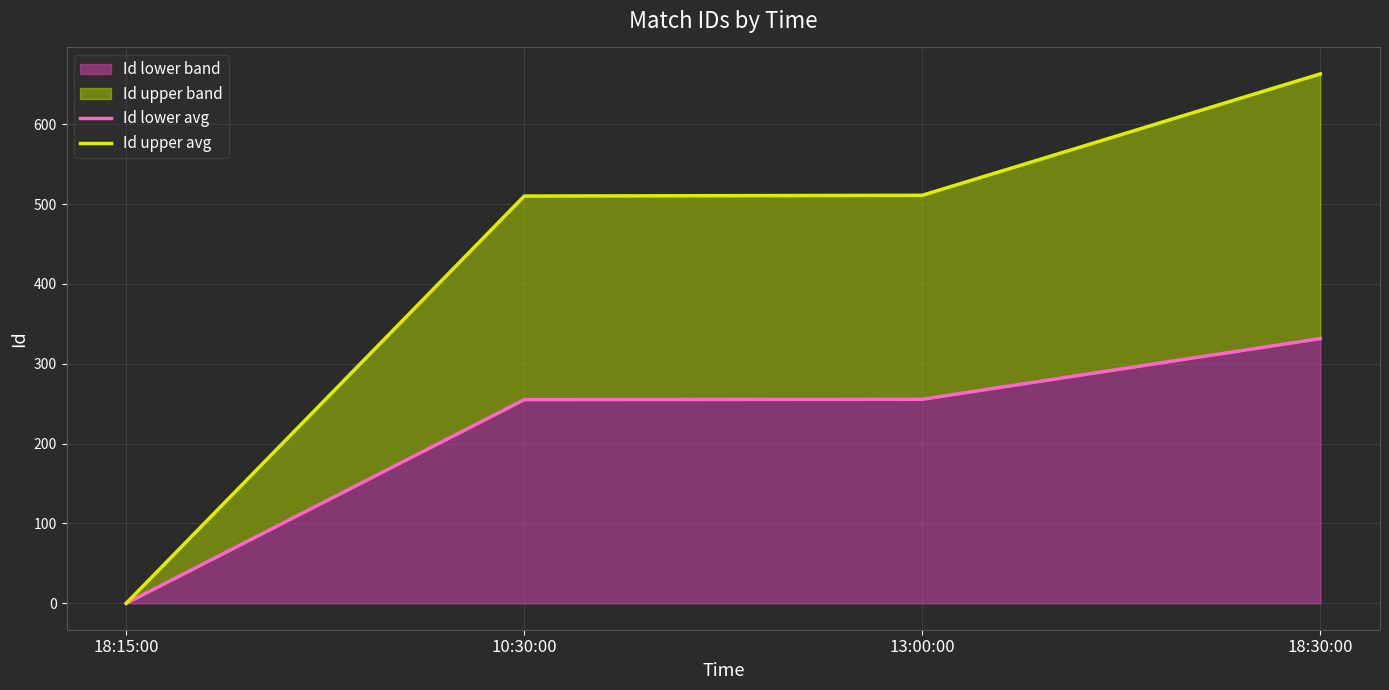

What is the difference between the maximum and minimum values in the Id upper avg series?

663.0